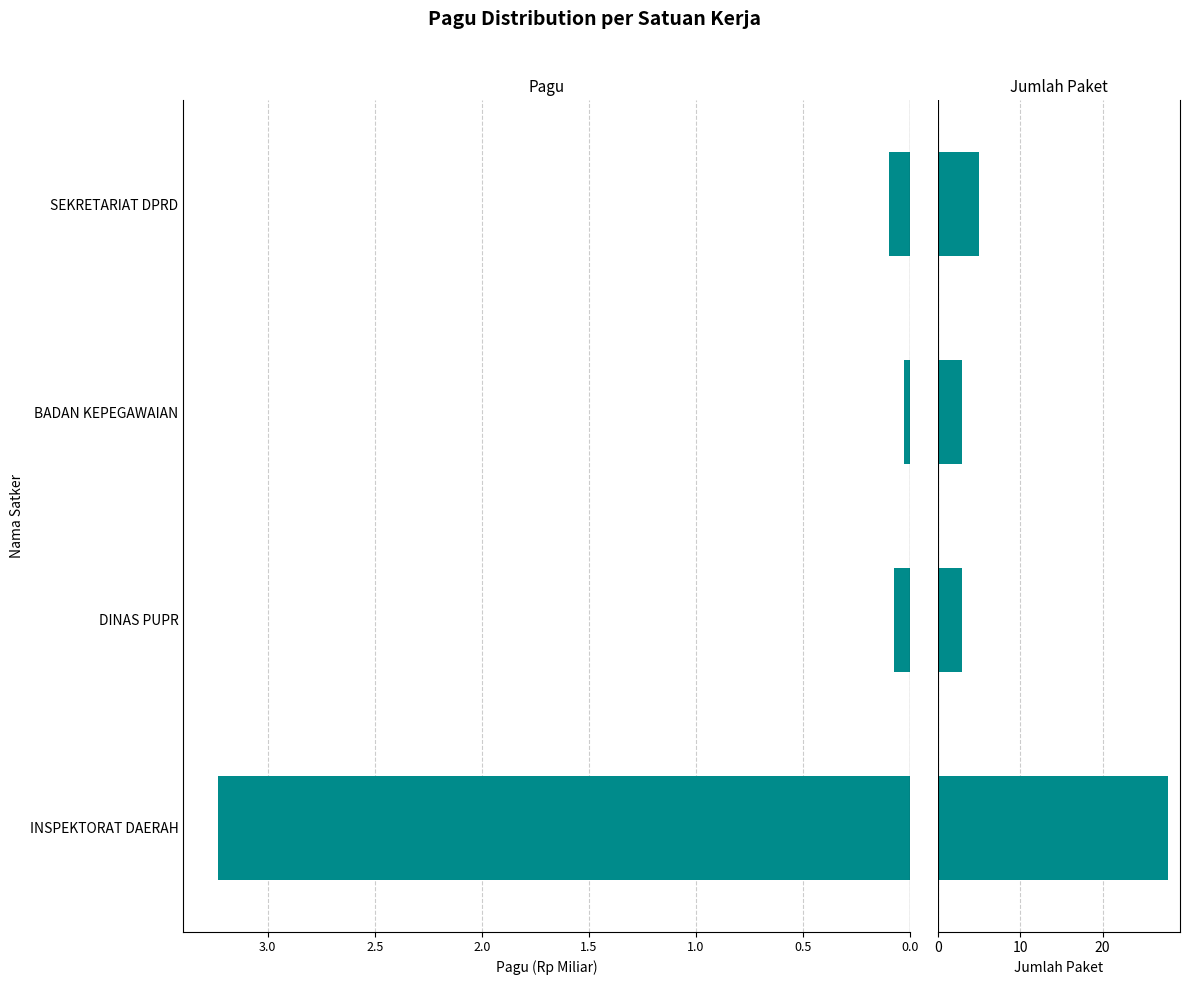

Which series changed the most between DINAS PUPR and SEKRETARIAT DPRD?

Jumlah Paket